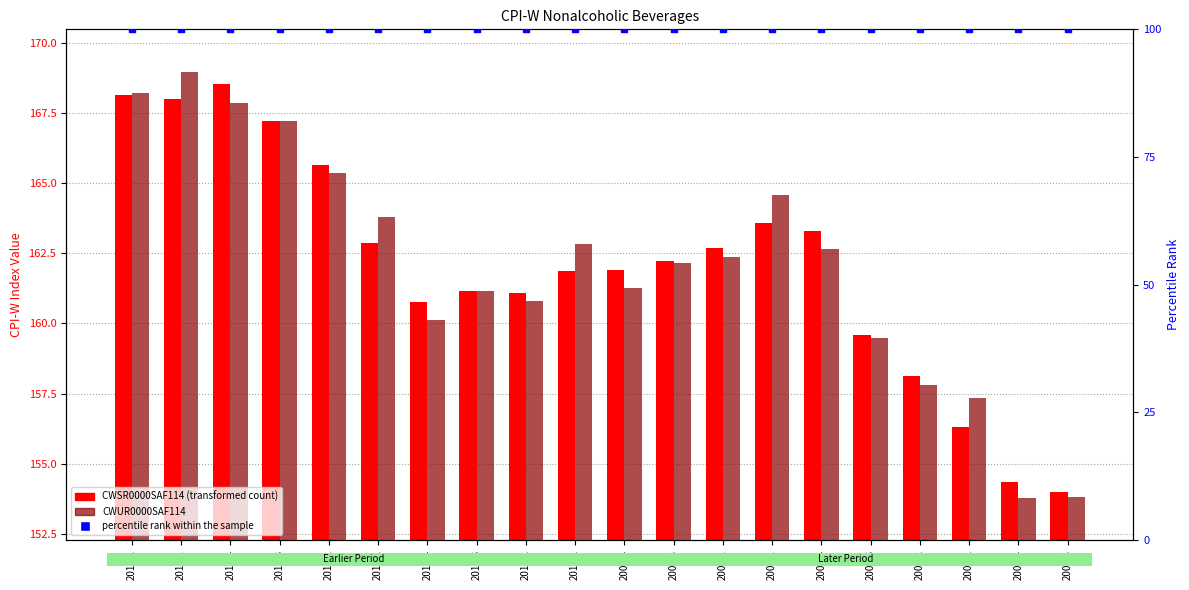

Which series has the largest Y range (max minus min)?

CWUR0000SAF114